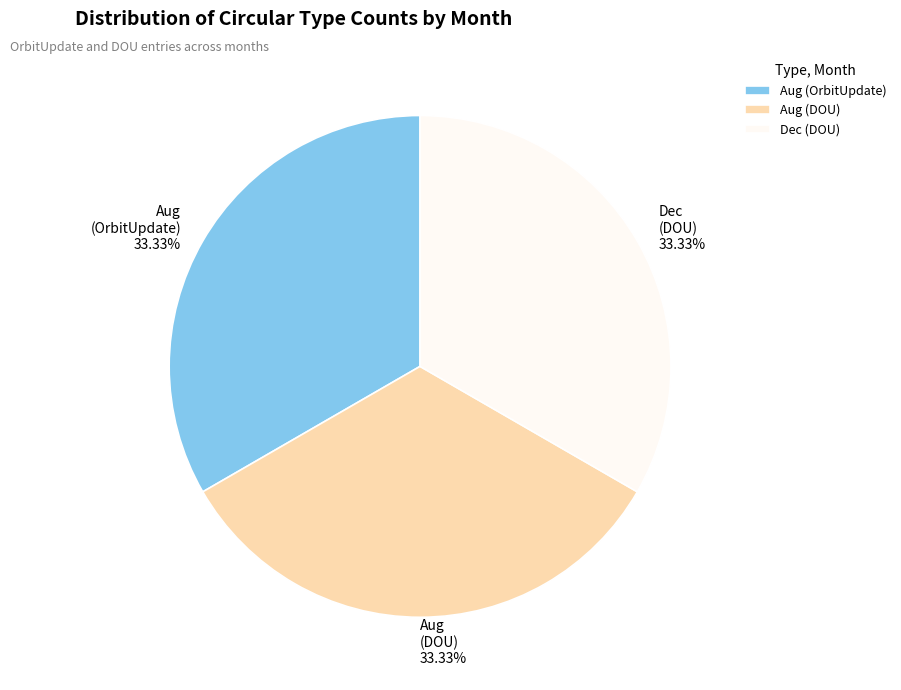

Combined, do Aug (DOU) and Aug (OrbitUpdate) account for over 50%?

Yes